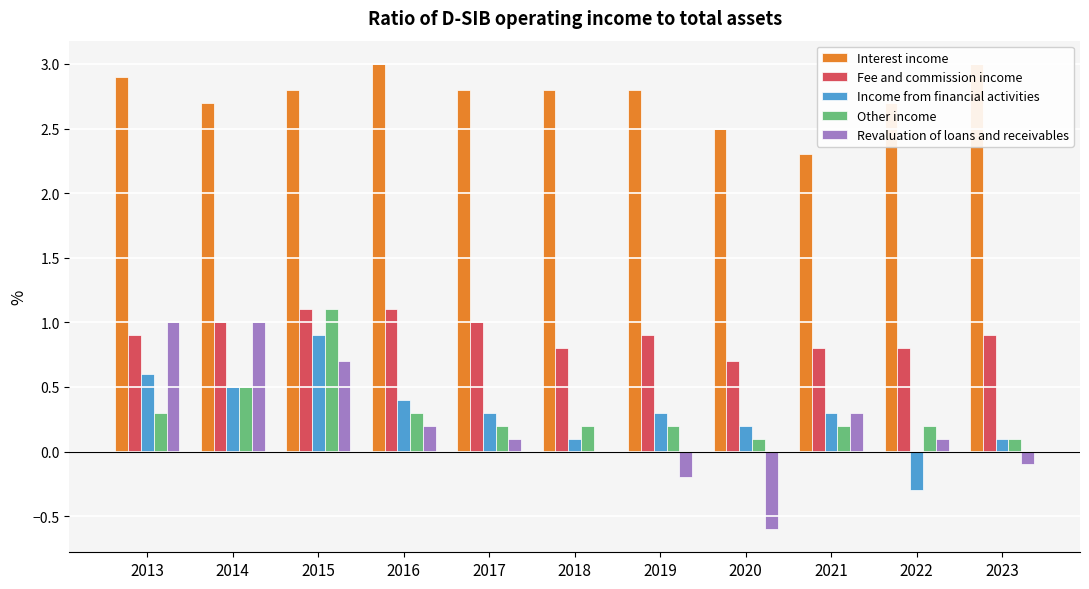

What is the sum of all Other income values?

3.4